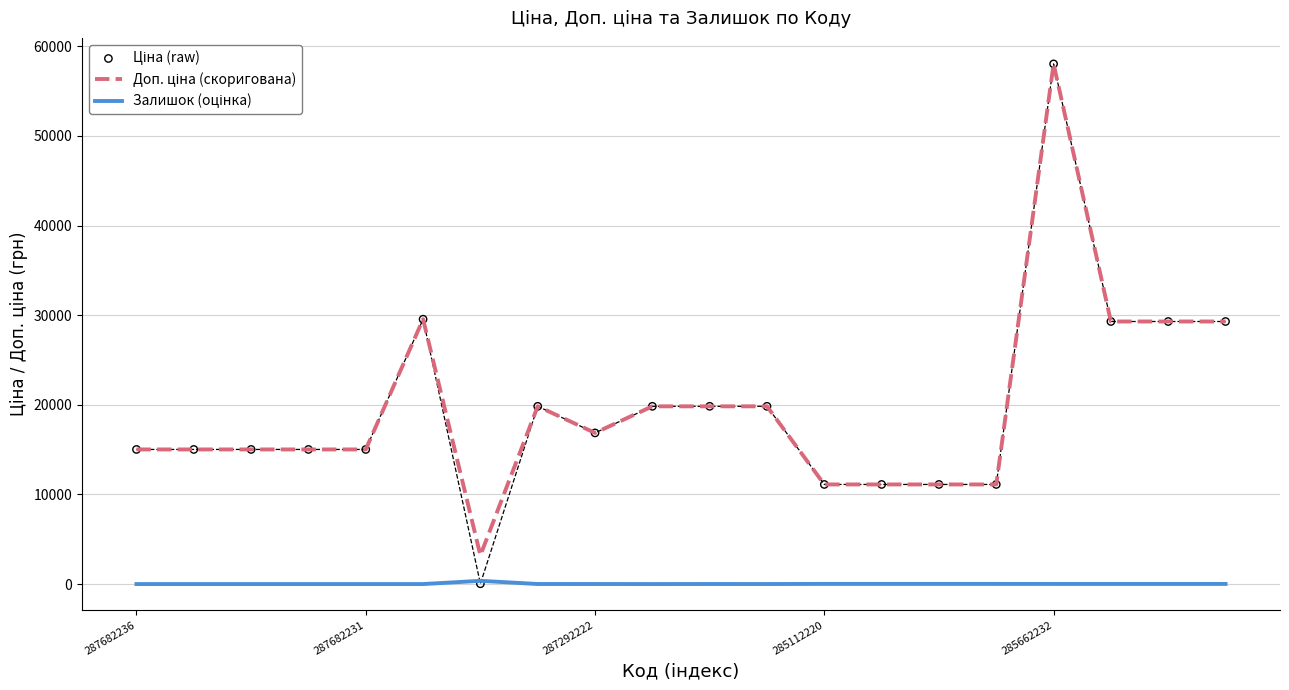

Which series has the largest total across all categories?

Доп. ціна (скоригована)